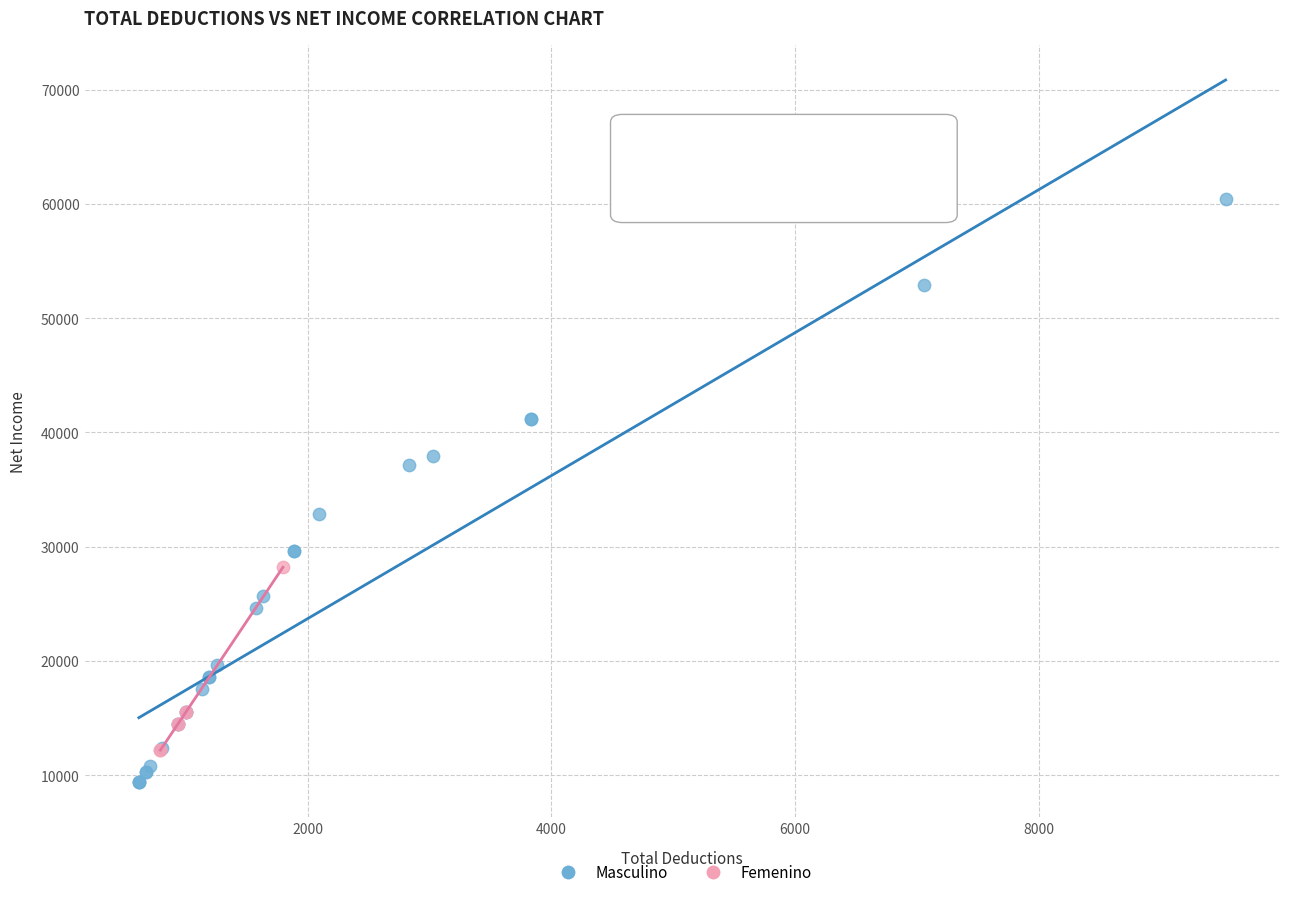

Which series contains the highest Y value?

Masculino